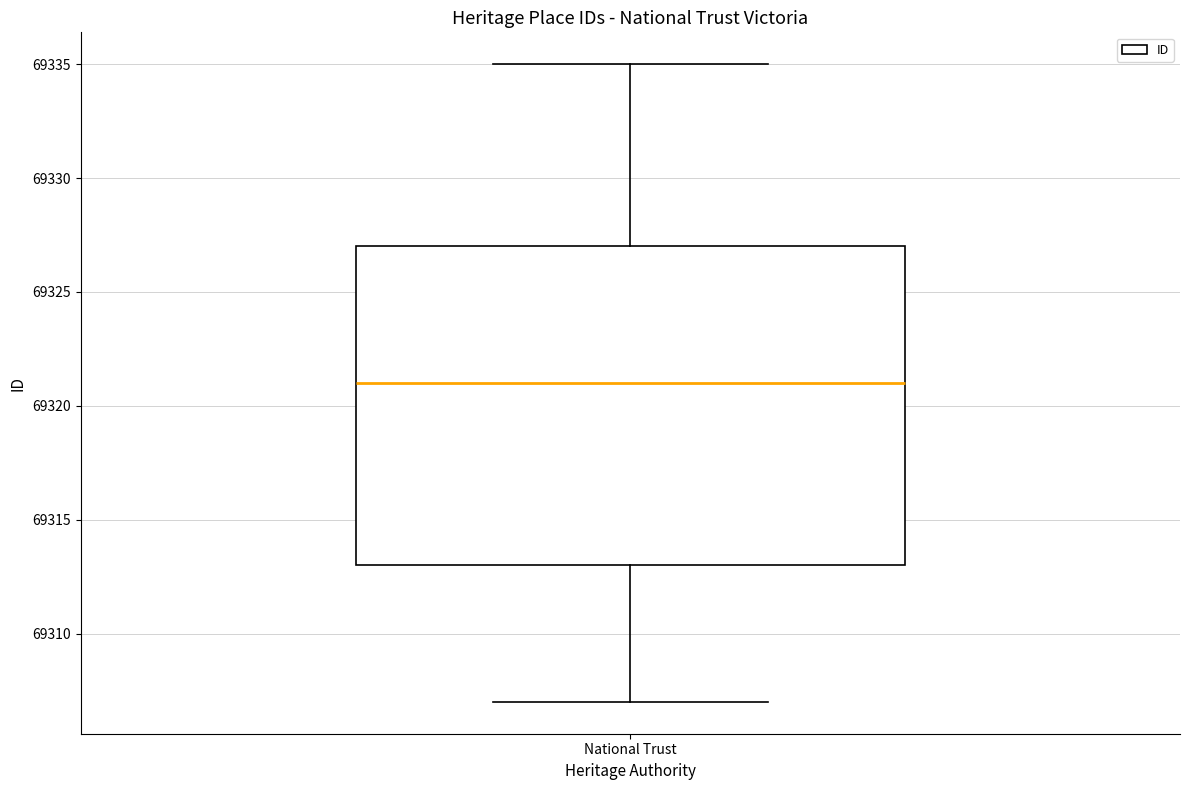

Transcribe this box plot: give where the median line is, the range the box spans, and where the two whiskers end, as read against the y-axis. The values are not printed on the chart, so give them approximately, as read against the axis.

median 69321, box 69313 to 69327, whiskers 69307 to 69335